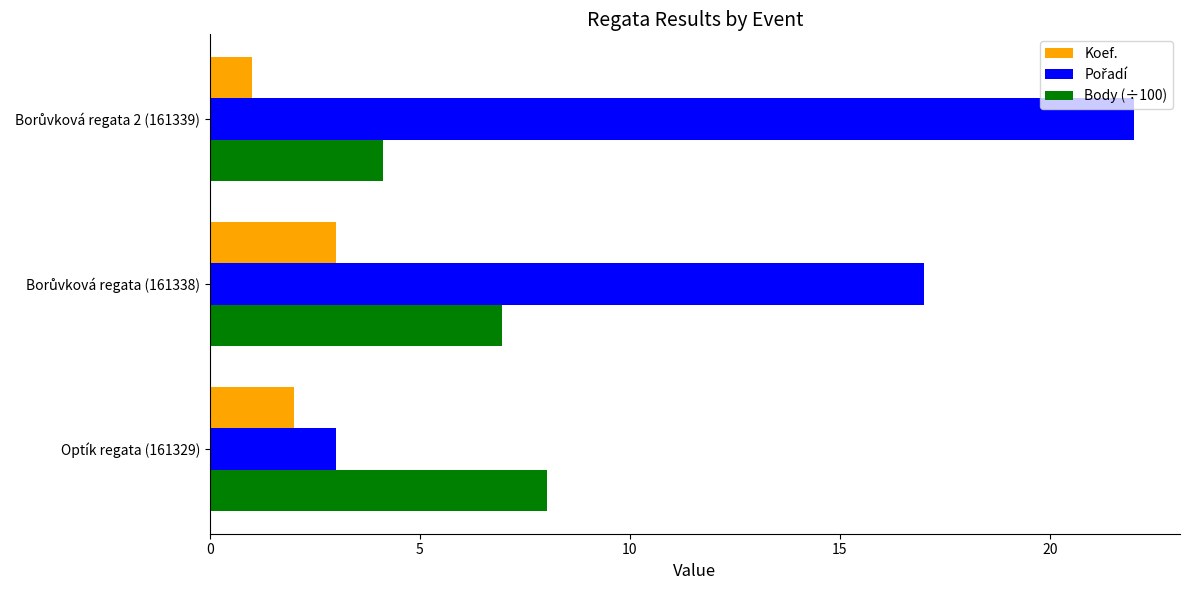

Count the number of categories in the chart.

3